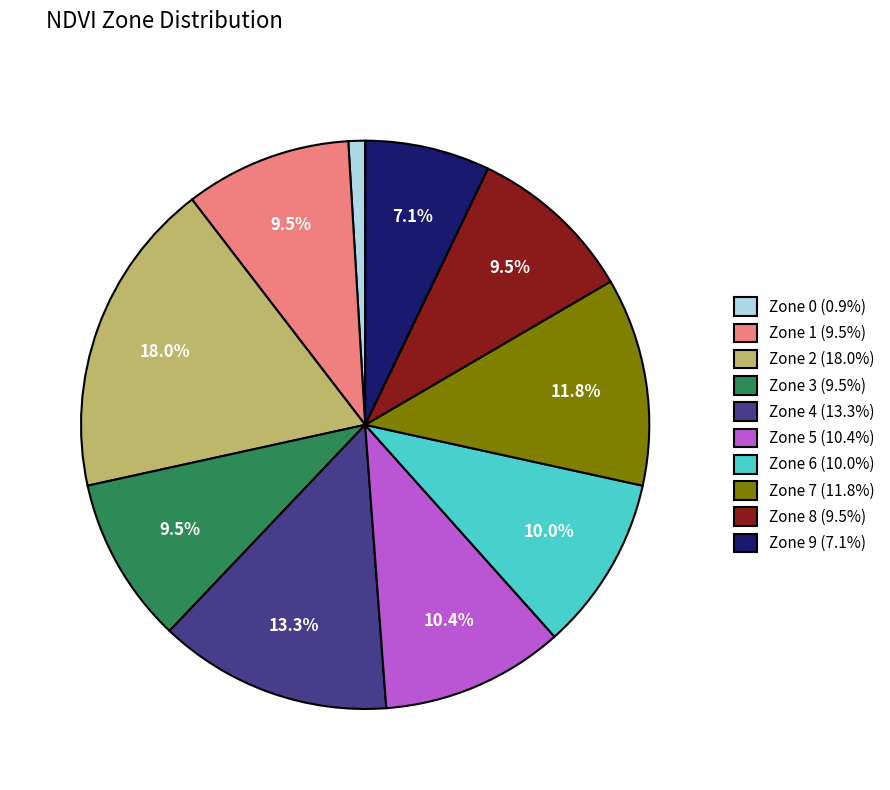

To the nearest percent, what is the difference between the Zone 8 and Zone 4 slice percentages?

4%